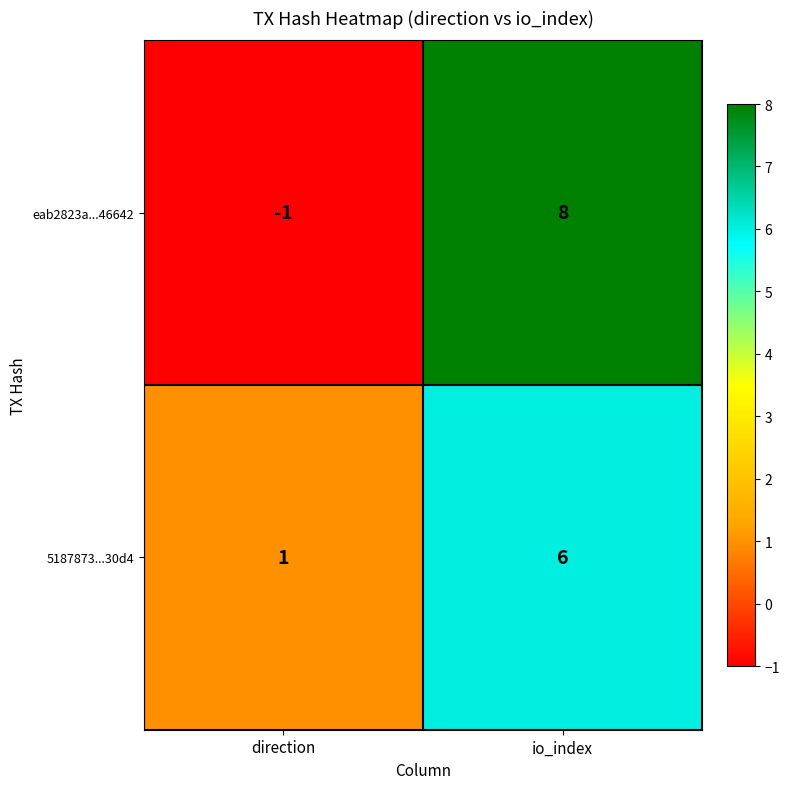

Reading left to right, list all the values displayed in this chart.

eab2823a...46642: direction=-1	io_index=8
5187873...30d4: direction=1	io_index=6